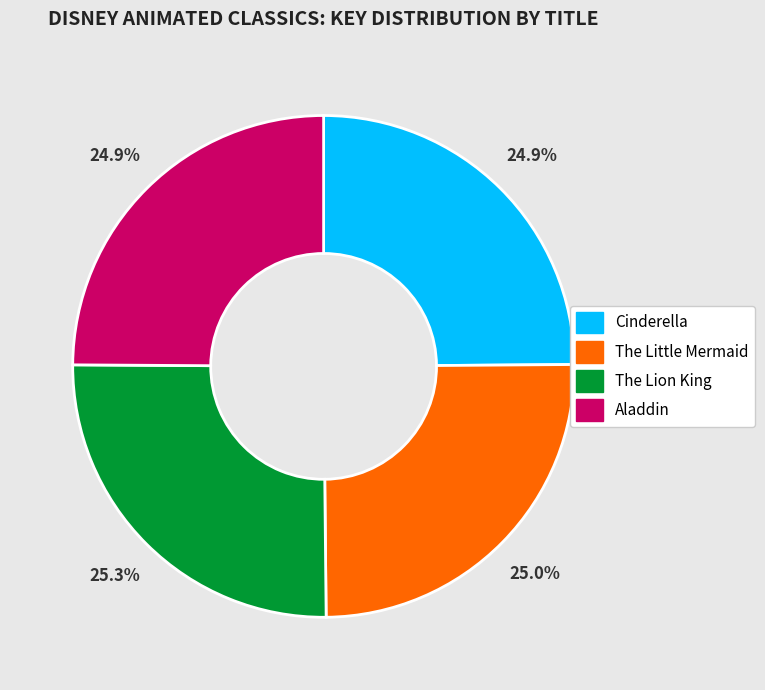

What percentage is NOT represented by Aladdin?

75.1%